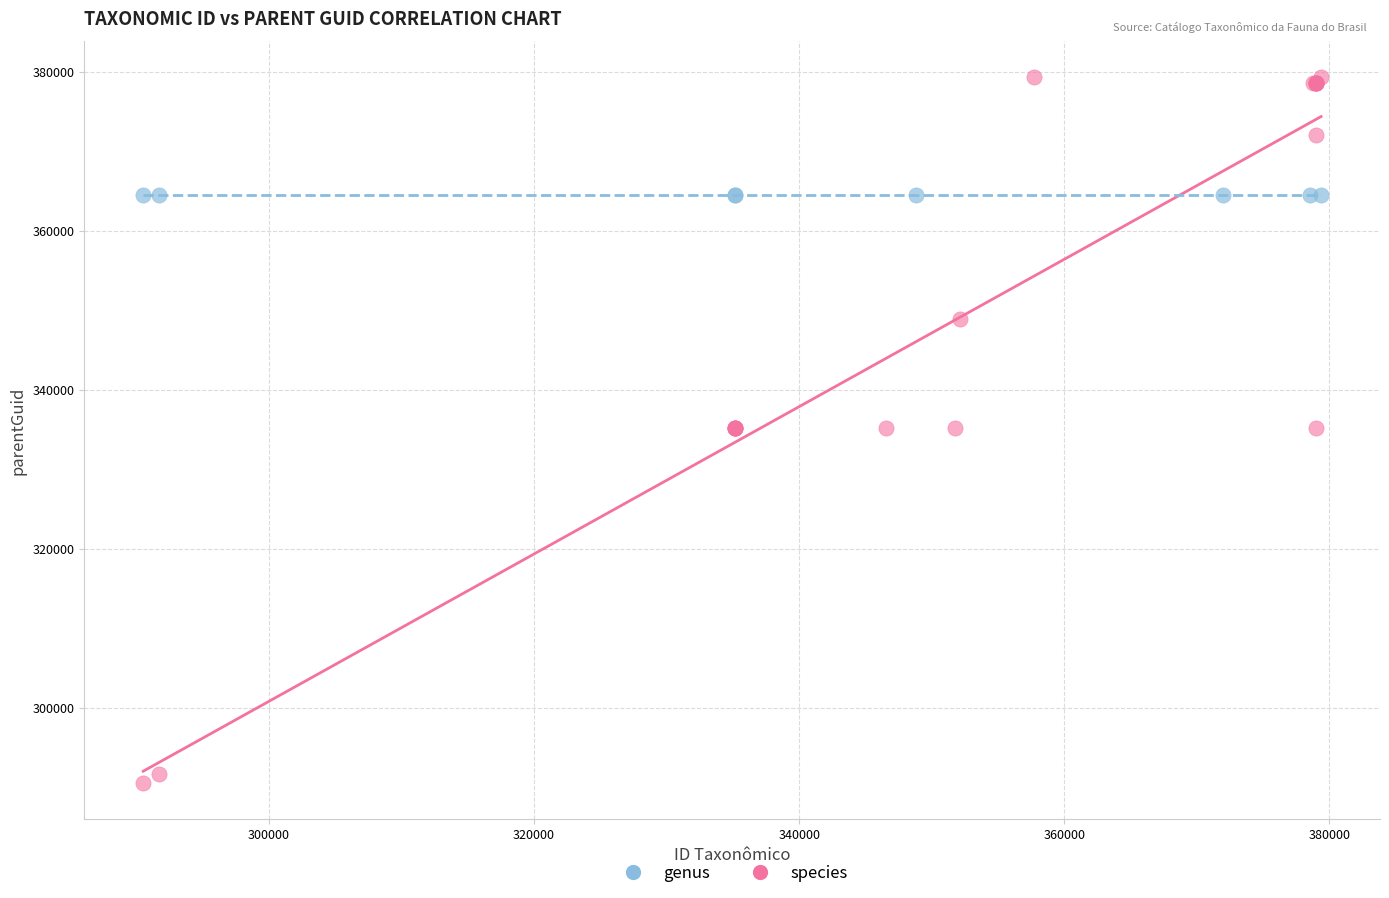

Which series contains the highest Y value?

species